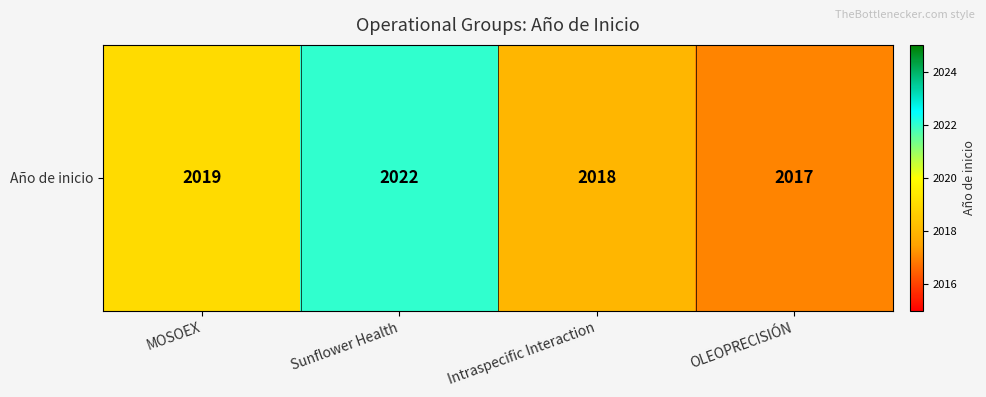

What is the sum of the values at OLEOPRECISIÓN and MOSOEX?

4036